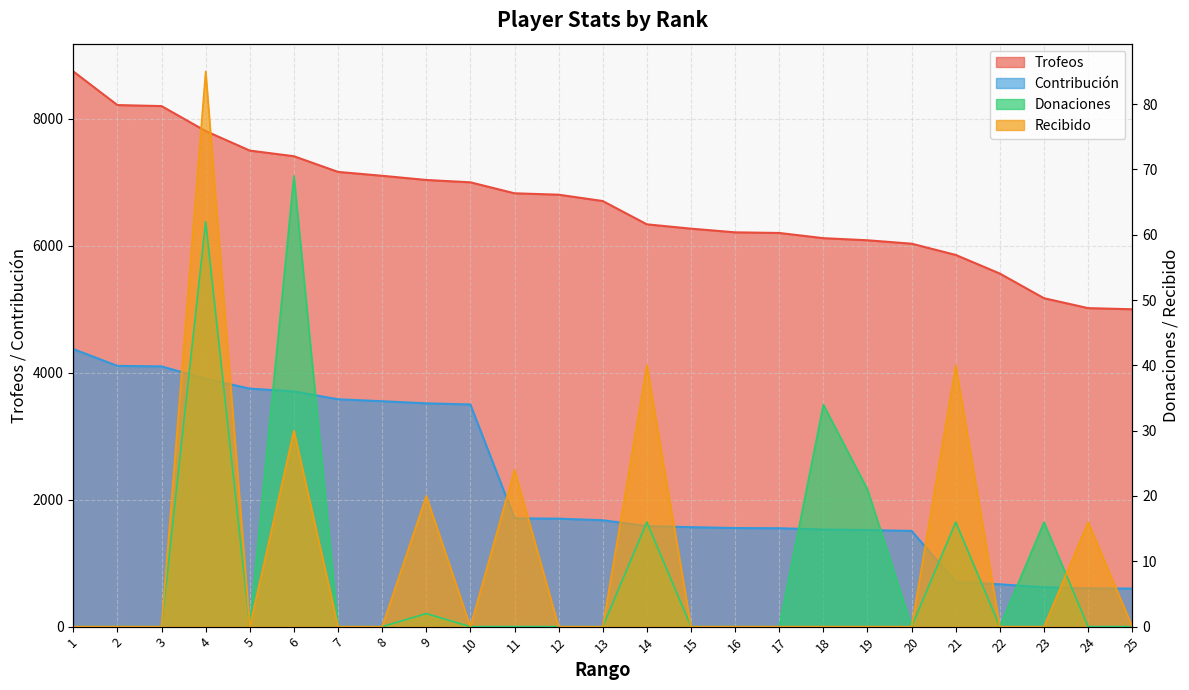

What is the difference between the second highest and second lowest values in the Recibido series?

40